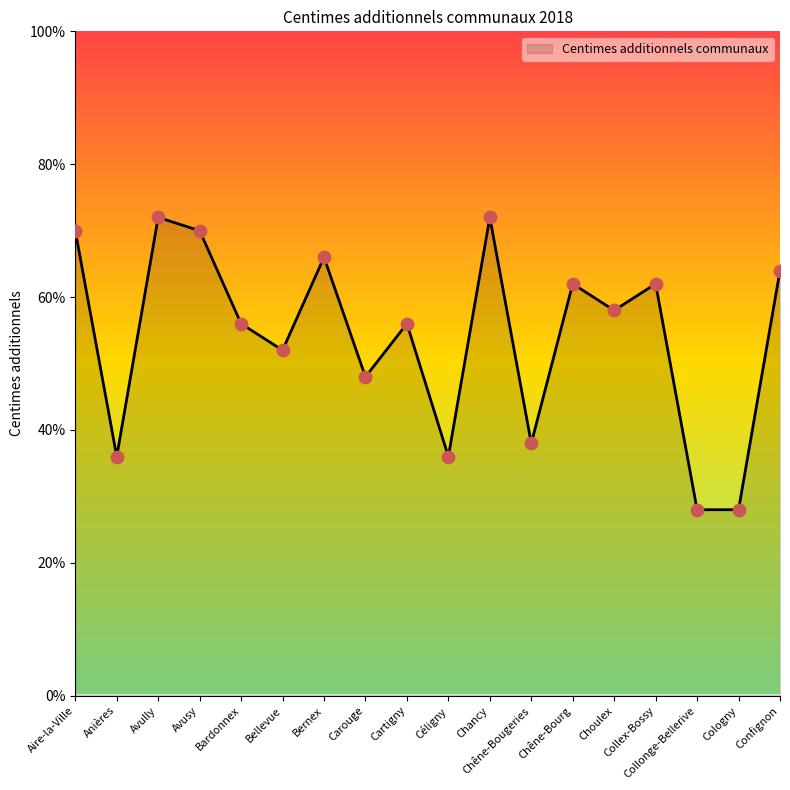

What is the ratio of the value at Choulex to the value at Aire-la-Ville?

0.8